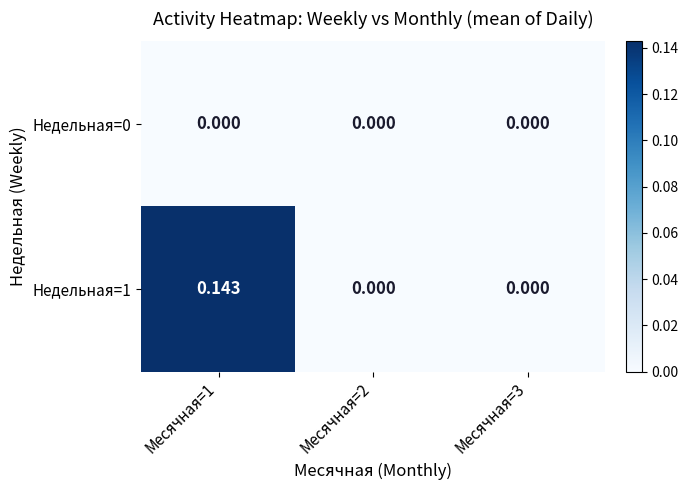

Rank the series by their maximum value, from highest to lowest.

Недельная=1, Недельная=0